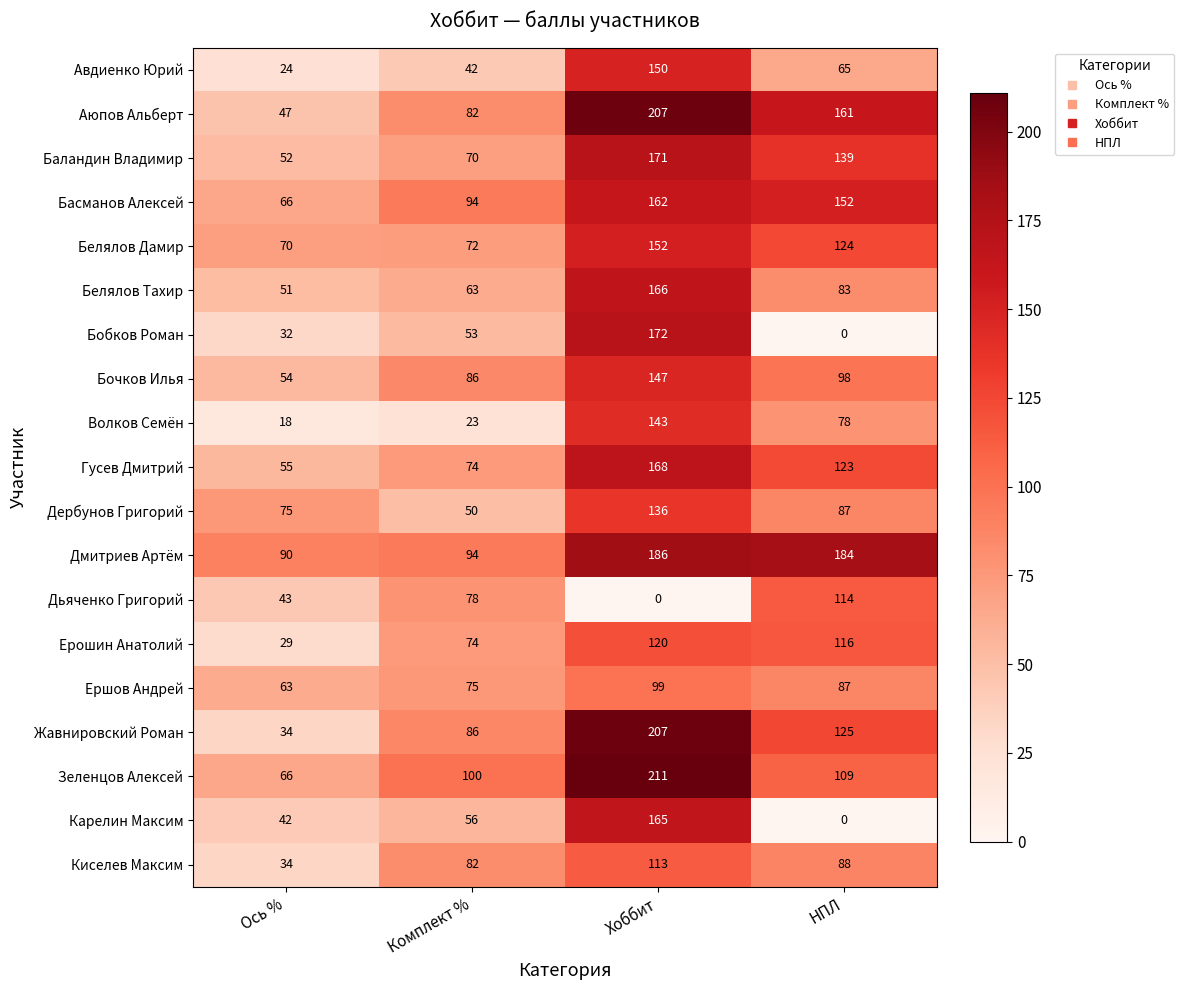

What is the spread (max minus min) of values at Хоббит?

211